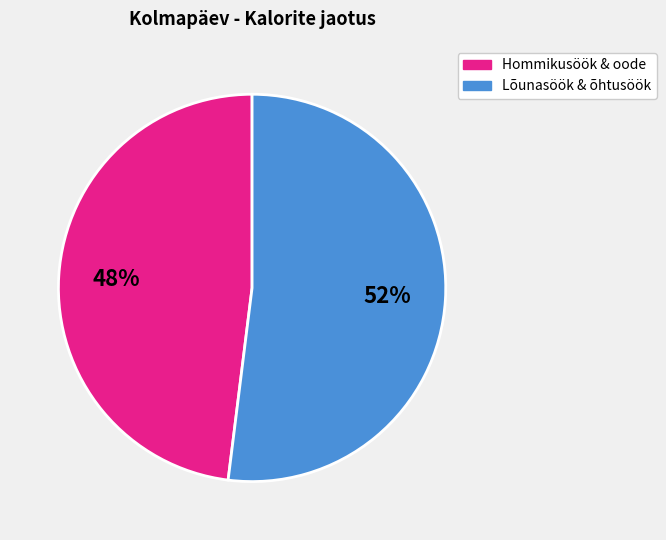

To the nearest percent, what is the difference between the largest and smallest slice percentages?

4%